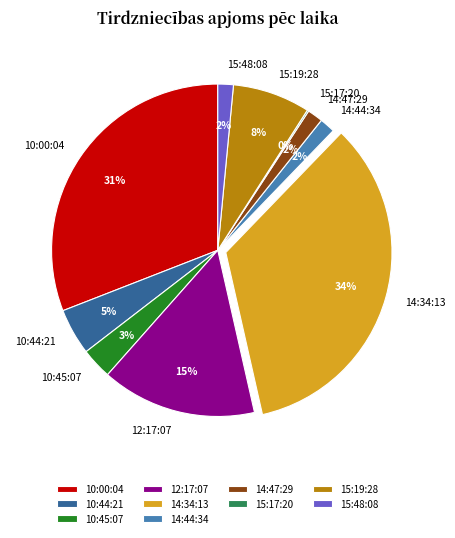

Do 10:44:21 and 10:45:07 together represent more than half of the pie?

No